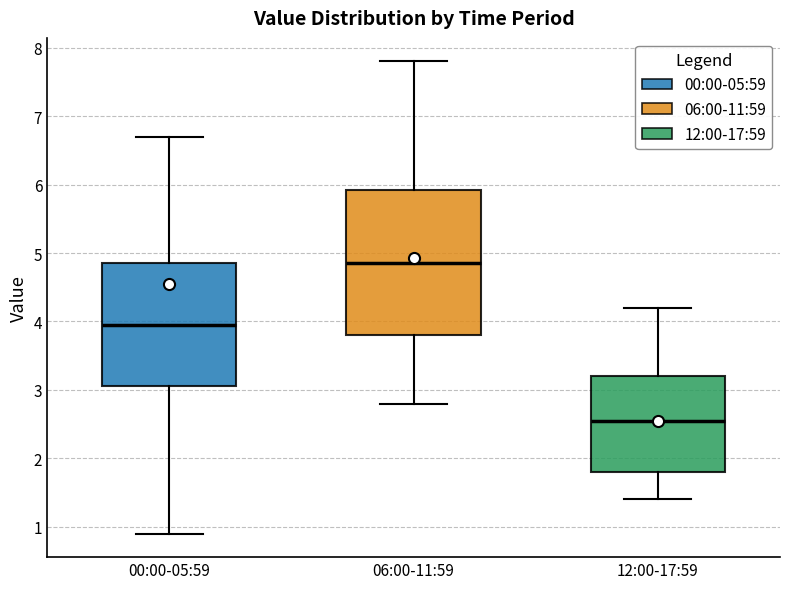

Where is the upper edge of the box for 00:00-05:59 on the y-axis? The values are not printed on the chart, so give them approximately, as read against the axis.

4.9